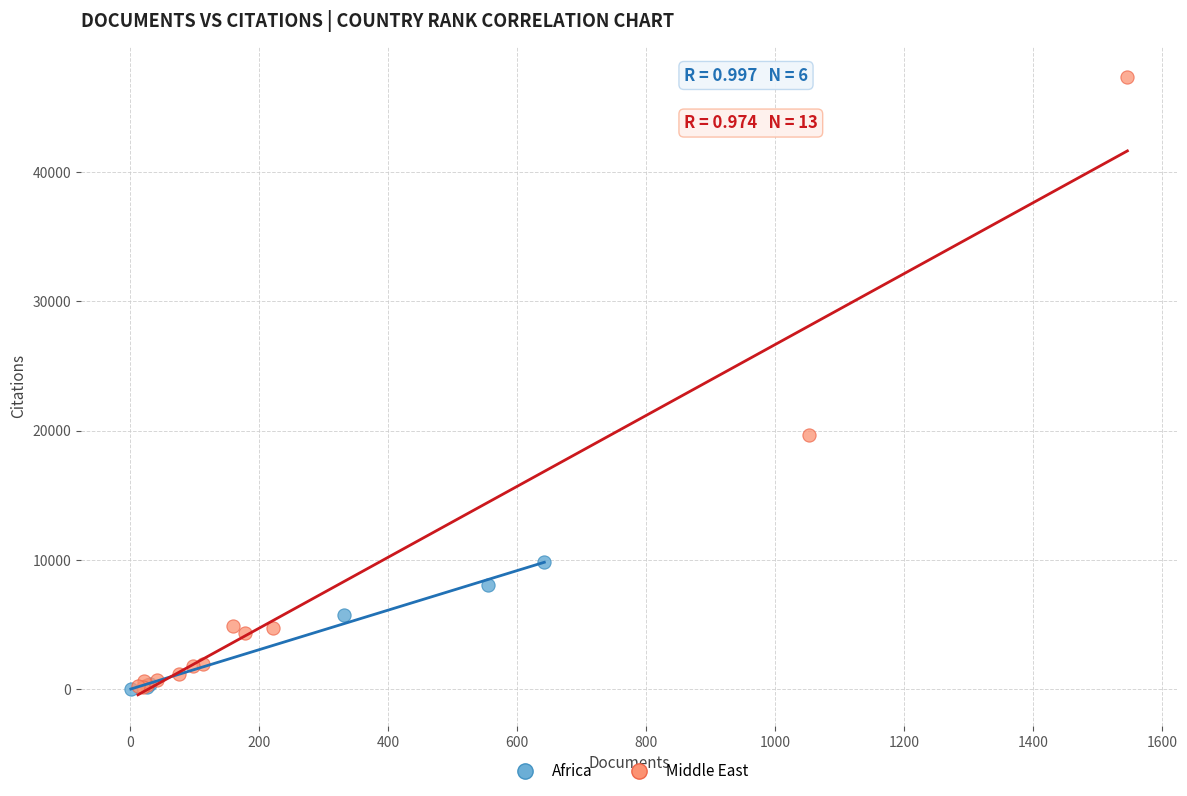

What are all the series names shown in the legend?

Africa, Middle East